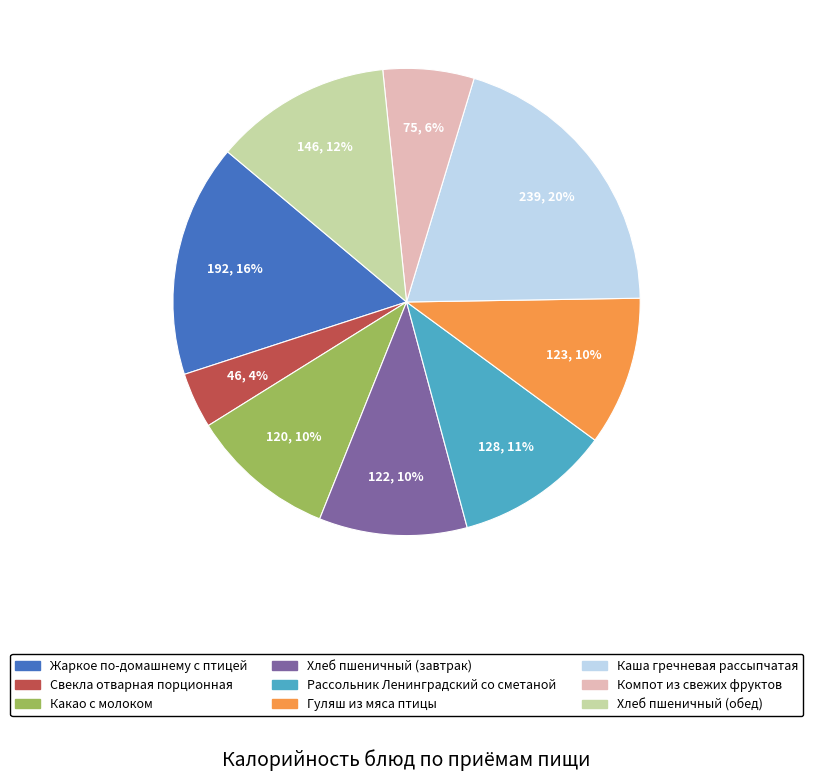

Do Жаркое по-домашнему с птицей and Компот из свежих фруктов together represent more than half of the pie?

No